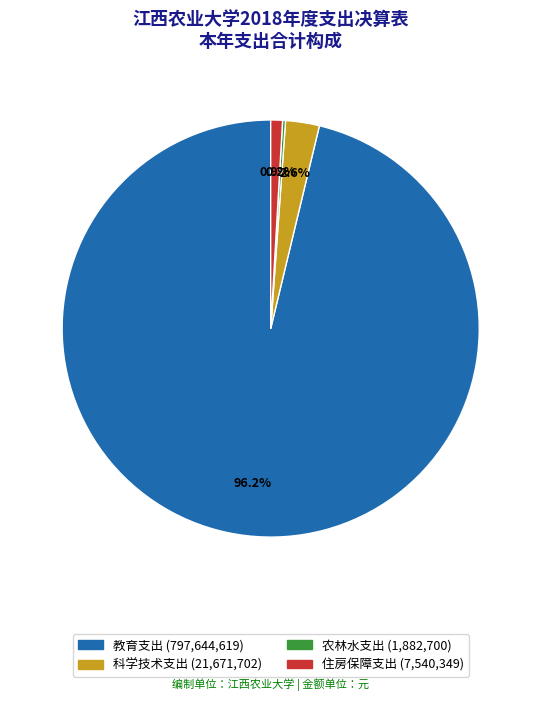

Is it true that 教育支出 is 96% of the pie?

True